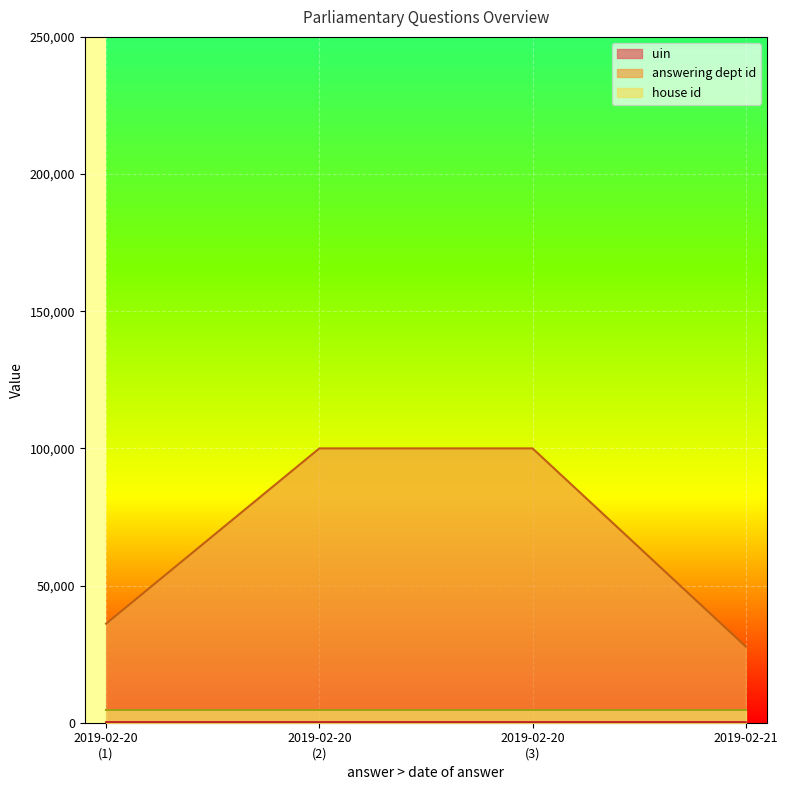

At how many categories does at least one series exceed 43099?

2